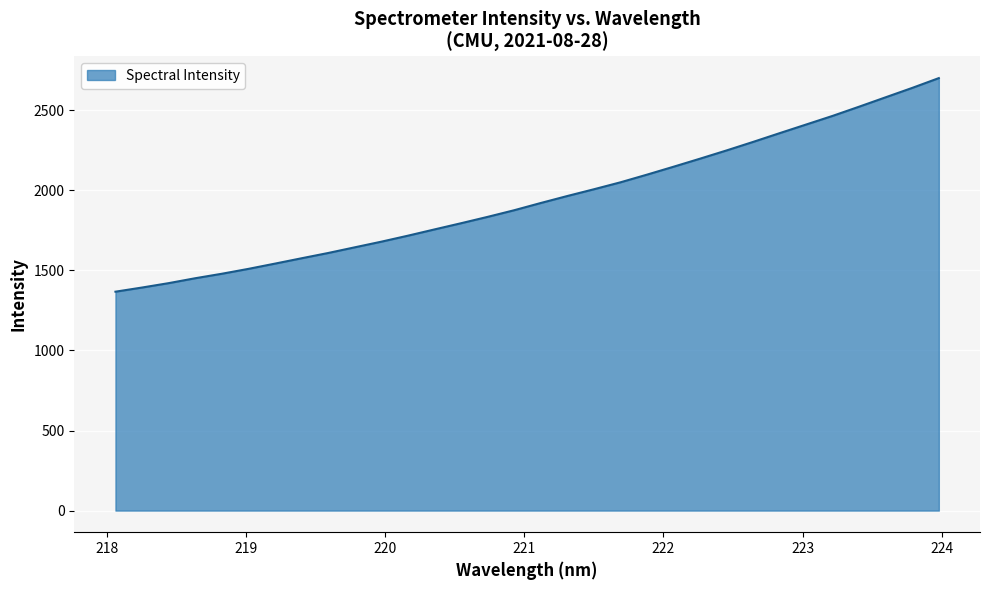

Does the chart display data point markers on the line(s)?

No